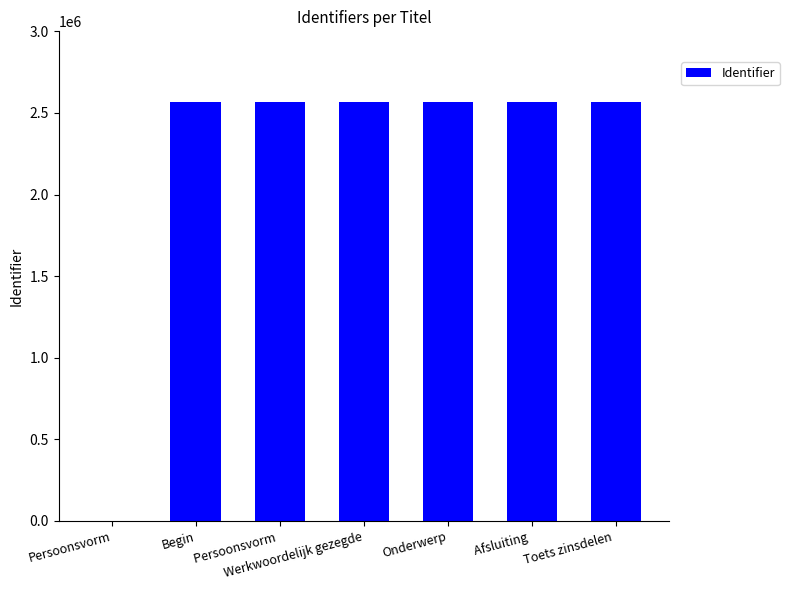

The value at Persoonsvorm  is 2566246. True or false?

True